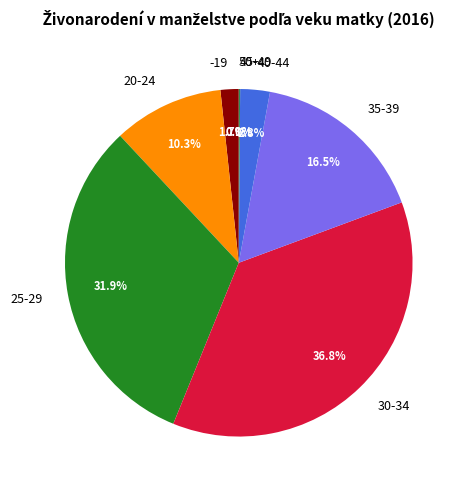

Is it true that 30-34 is 26% of the pie?

False